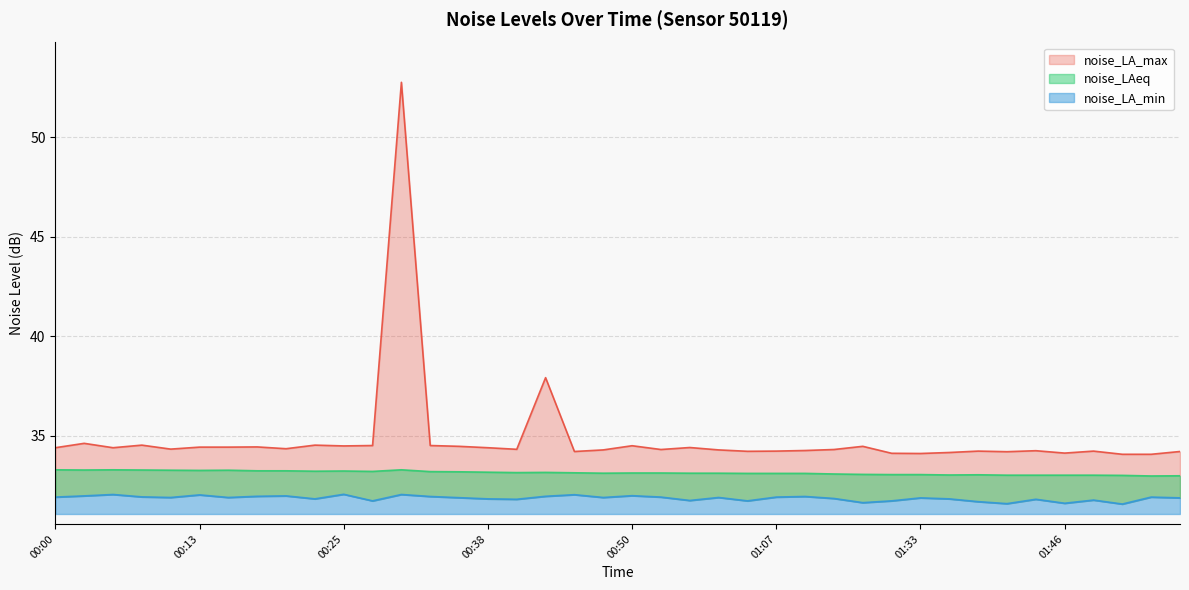

At which category does noise_LA_min reach its first local peak?

00:05